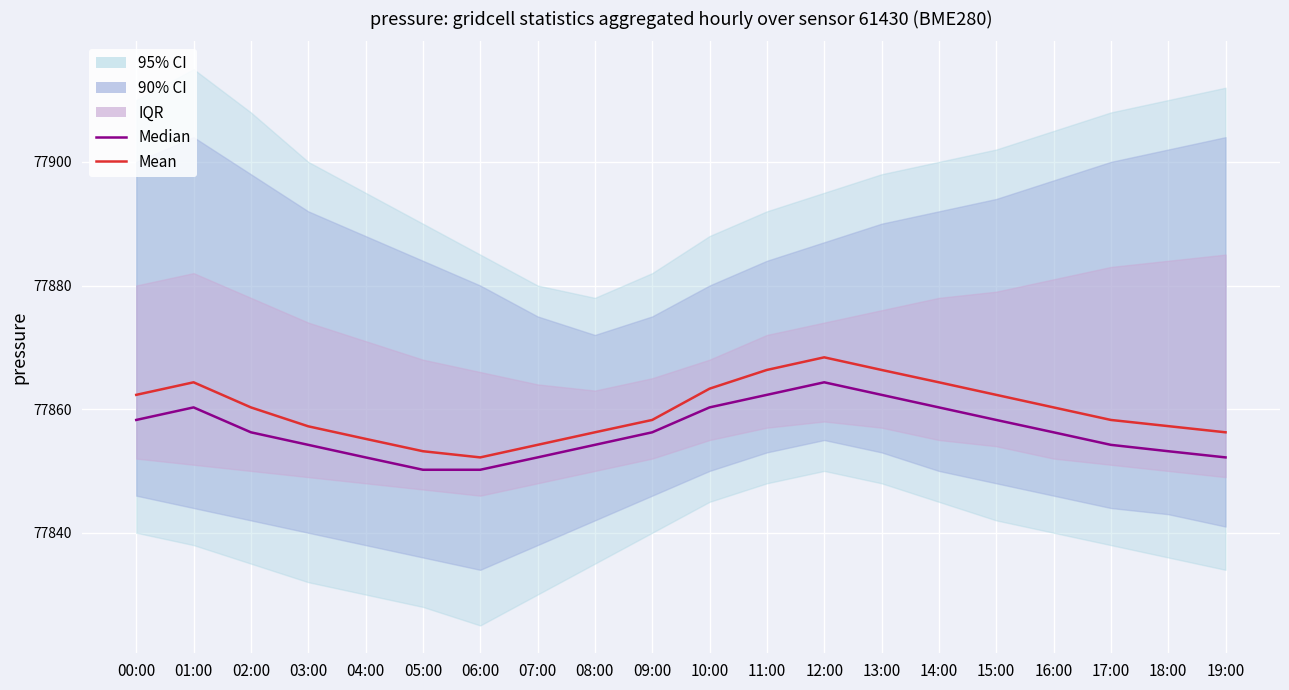

Which series has the largest total across all categories?

Mean